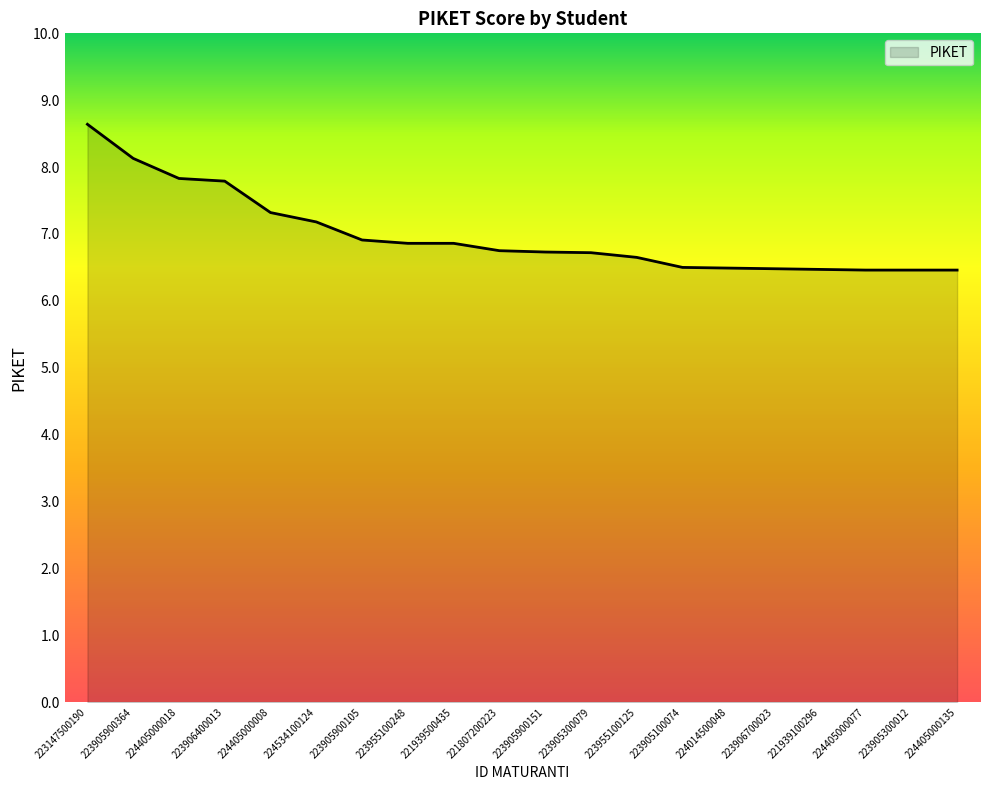

What is the change in value from 223905300079 to 223905300012?

-0.3